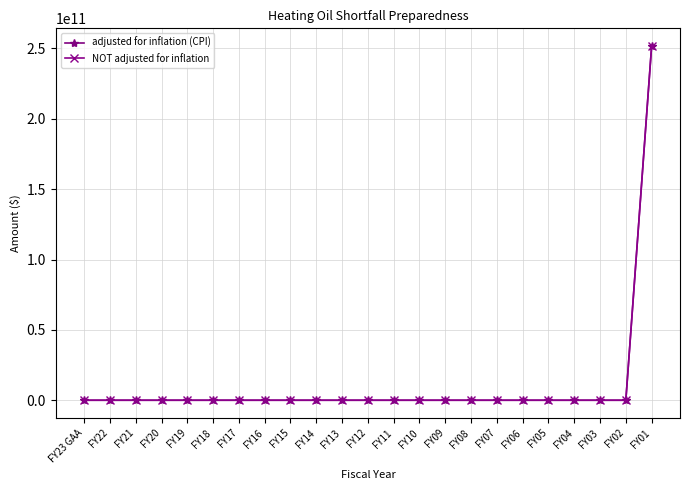

Does the chart have visible grid lines?

Yes